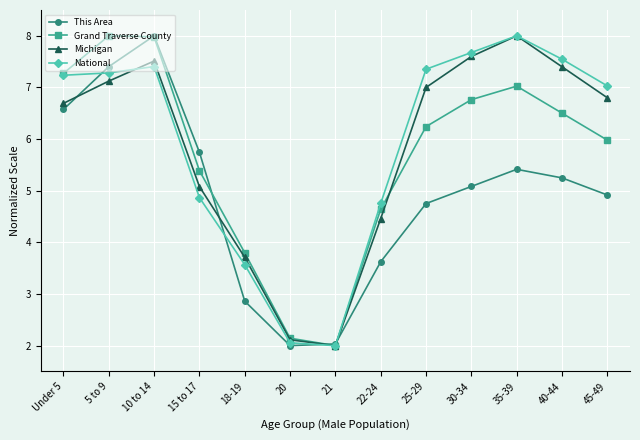

At how many categories does at least one series exceed 7?

8